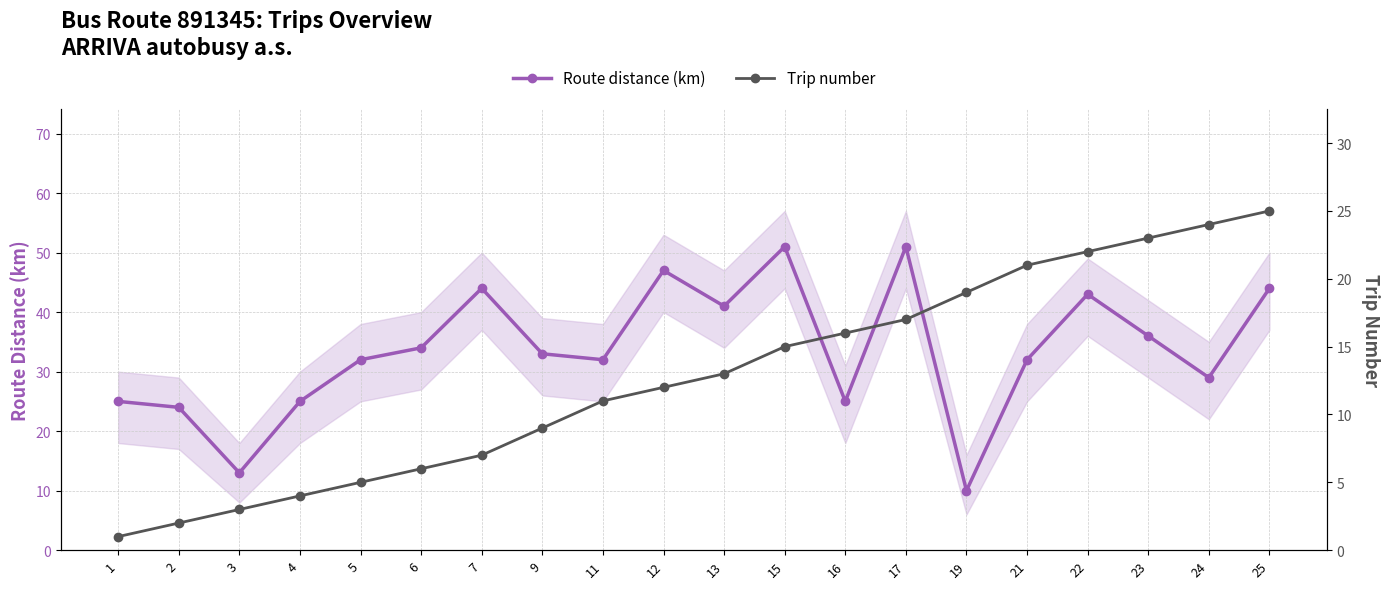

Reading right to left, list all the values displayed in this chart.

Route distance (km): 44	29	36	43	32	10	51	25	51	41	47	32	33	44	34	32	25	13	24	25
Trip number: 25	24	23	22	21	19	17	16	15	13	12	11	9	7	6	5	4	3	2	1